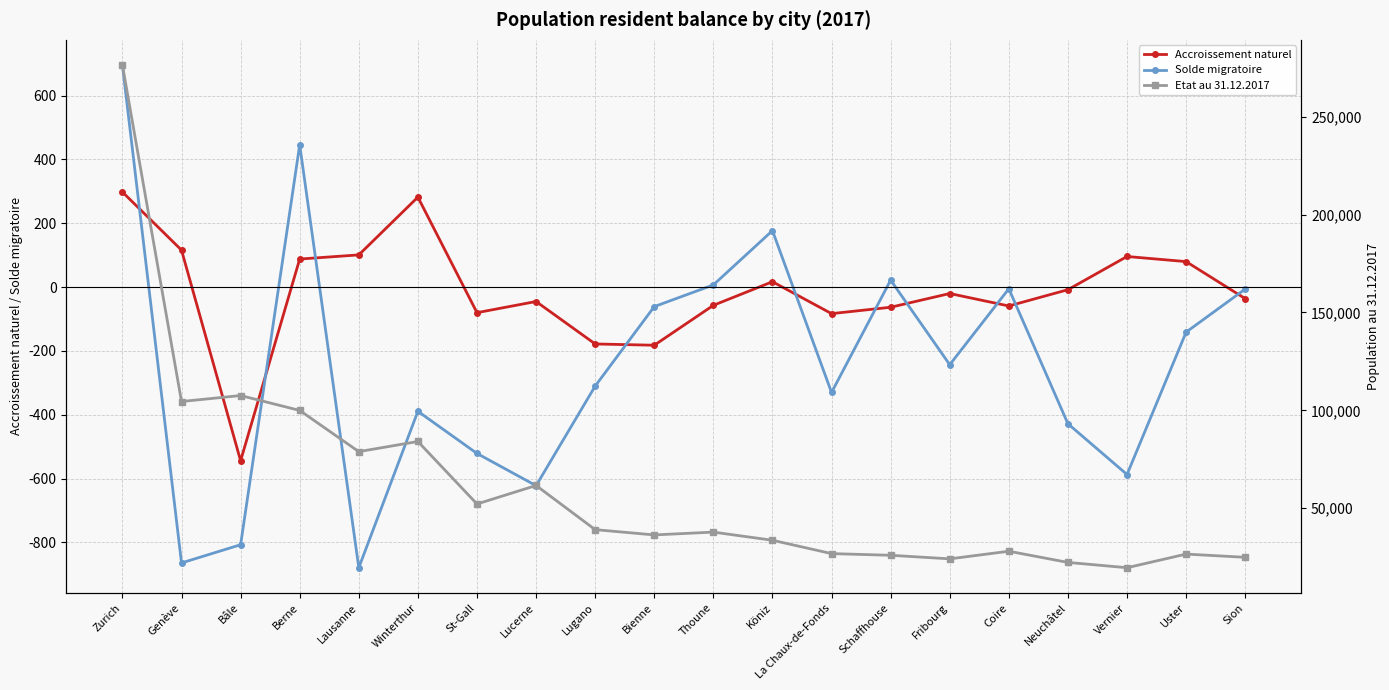

At which category is the sum across all series the highest?

Zurich